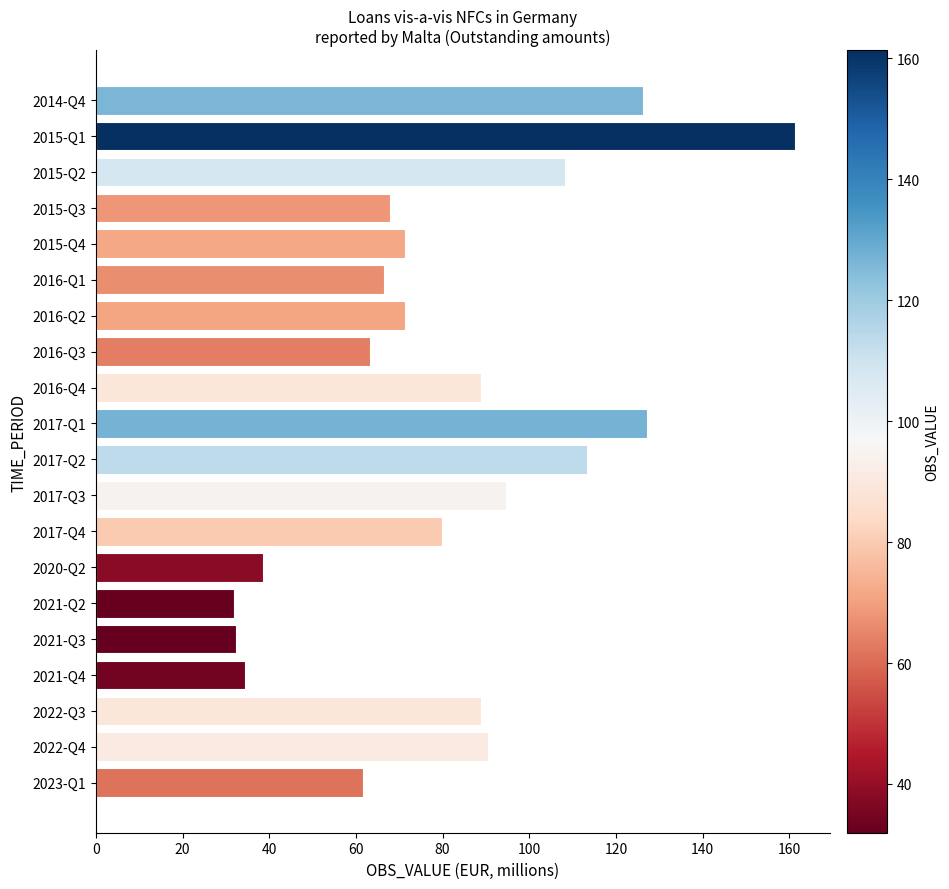

The value at 2017-Q3 is 94.6. True or false?

True